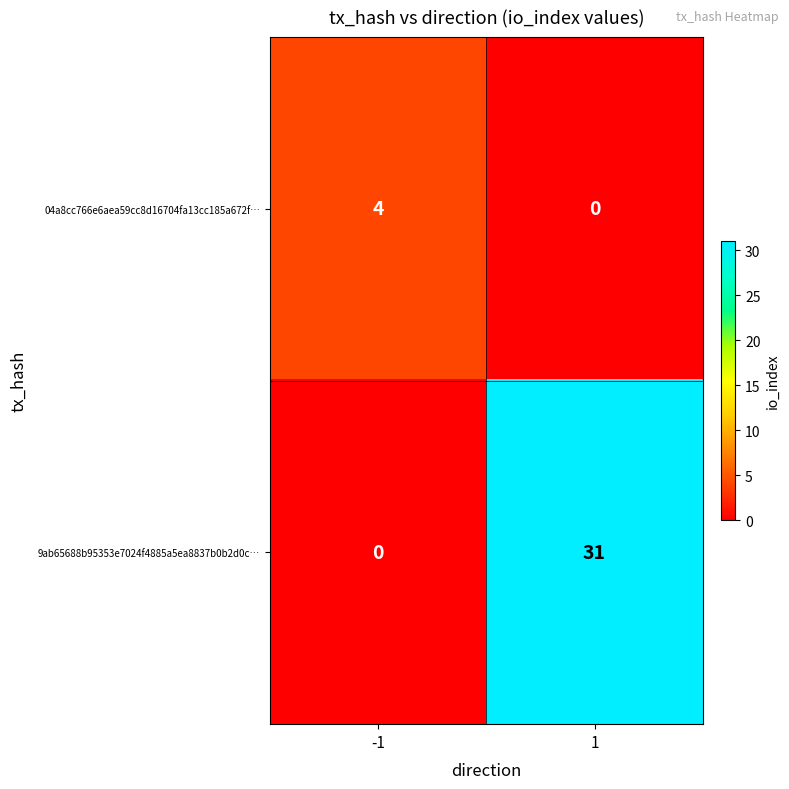

At how many categories does at least one series exceed 15?

1